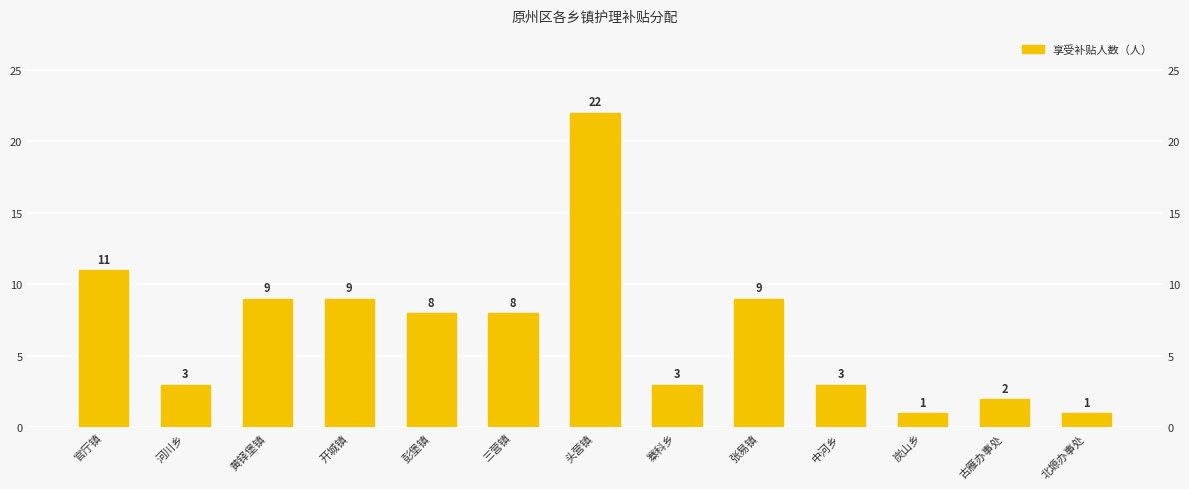

What is the label of the 12th bar from the left?

古雁办事处